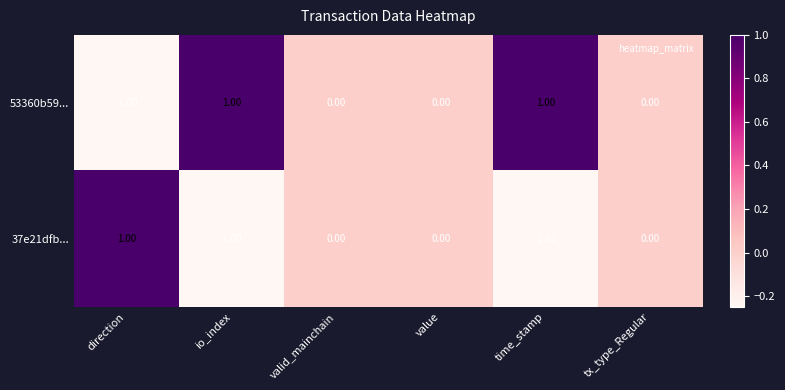

Where does the 53360b59... series first go above 0?

io_index